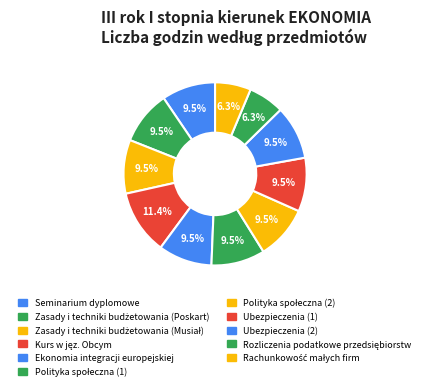

How much of the chart is everything except Ubezpieczenia (1)?

90.5%